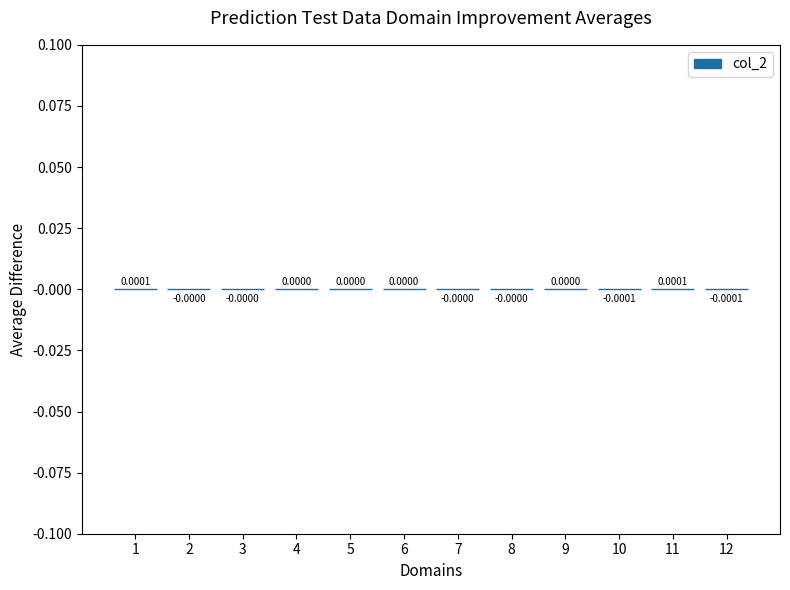

List the labels in order of value, smallest first.

12, 10, 2, 3, 8, 7, 4, 6, 9, 5, 11, 1